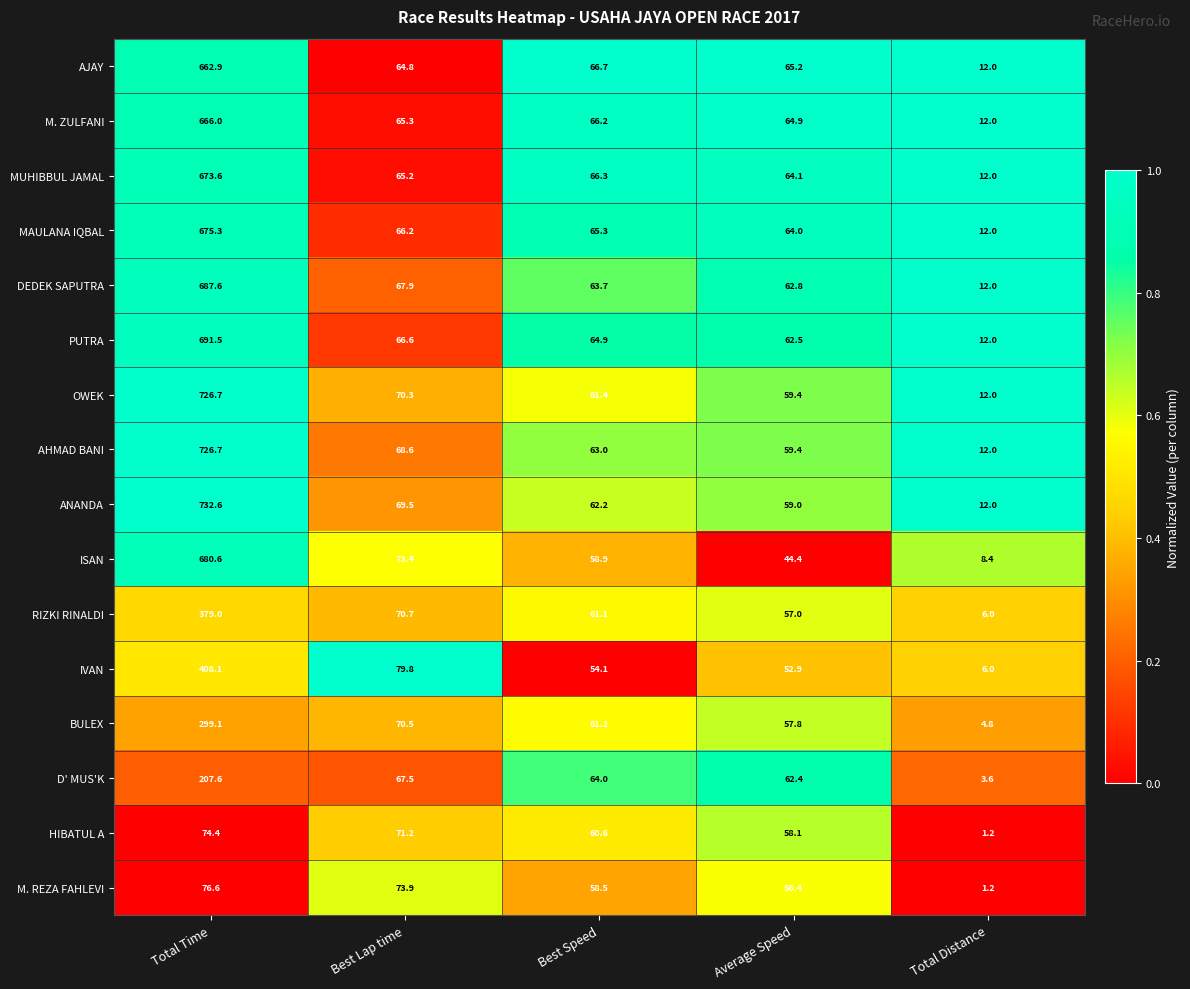

What is the difference between the D' MUS'K values at Total Distance and Total Time?

204.0